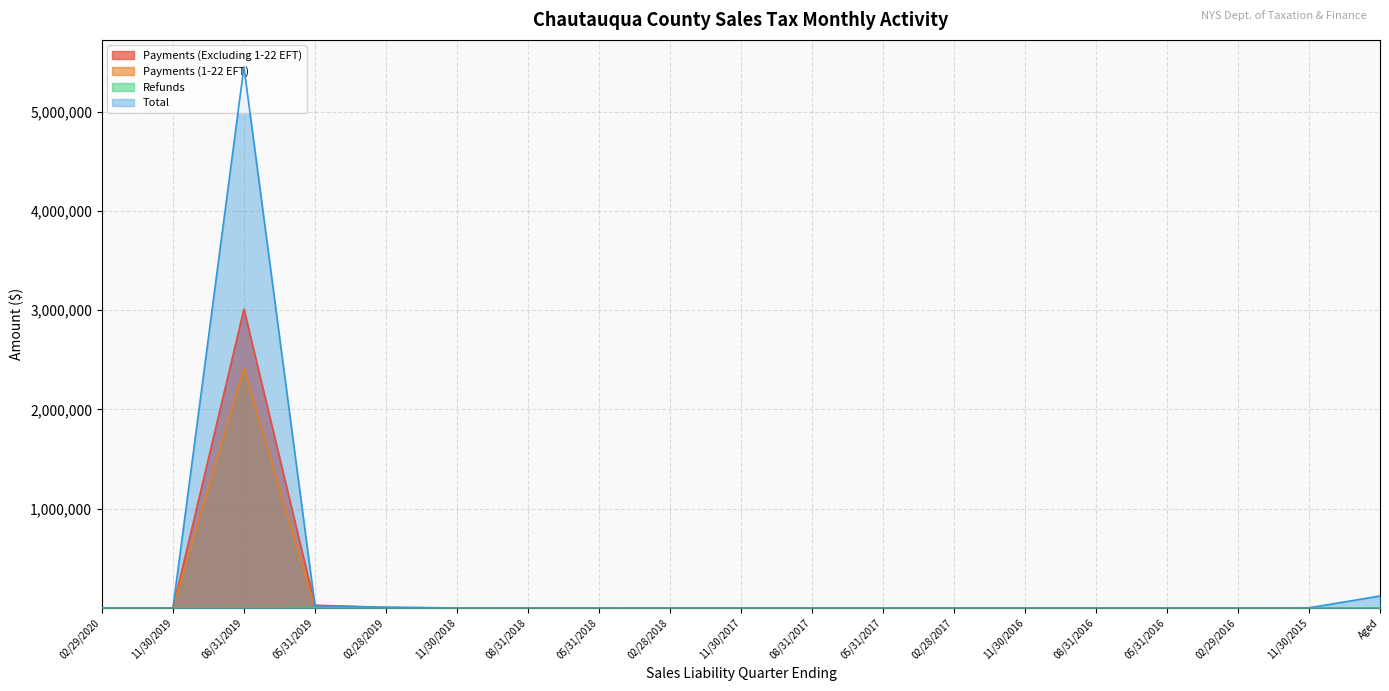

How many interior local valleys does the Total series have?

5